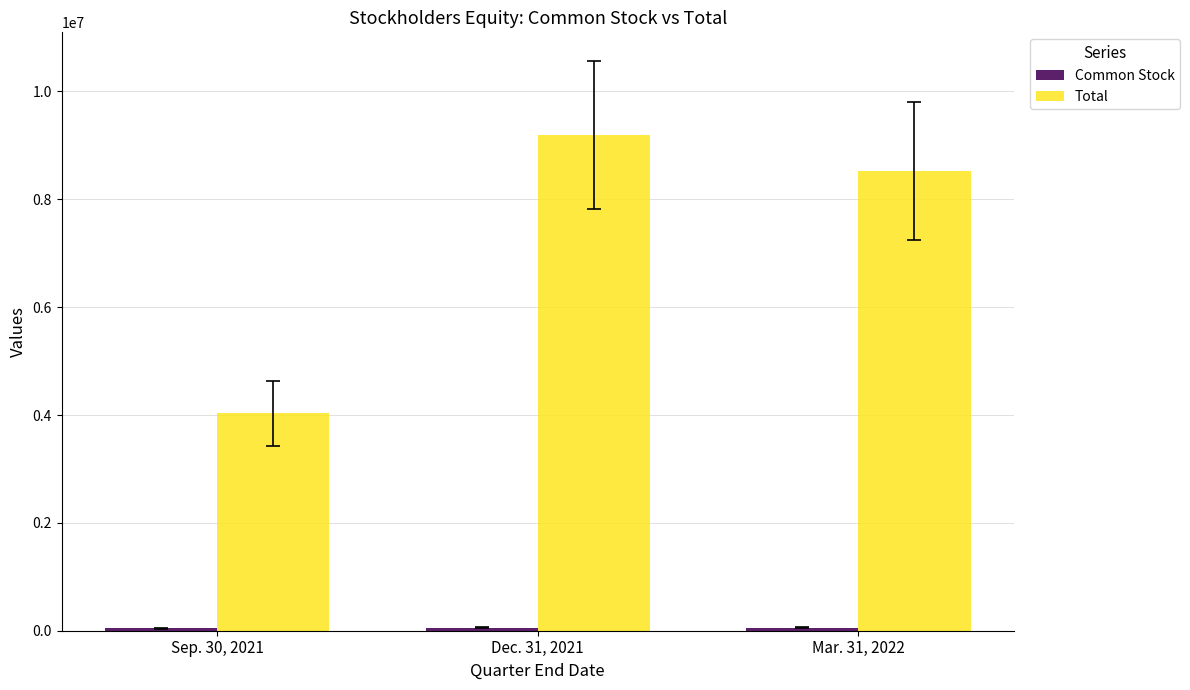

What is the sum of the Total values at Sep. 30, 2021 and Mar. 31, 2022?

12562738